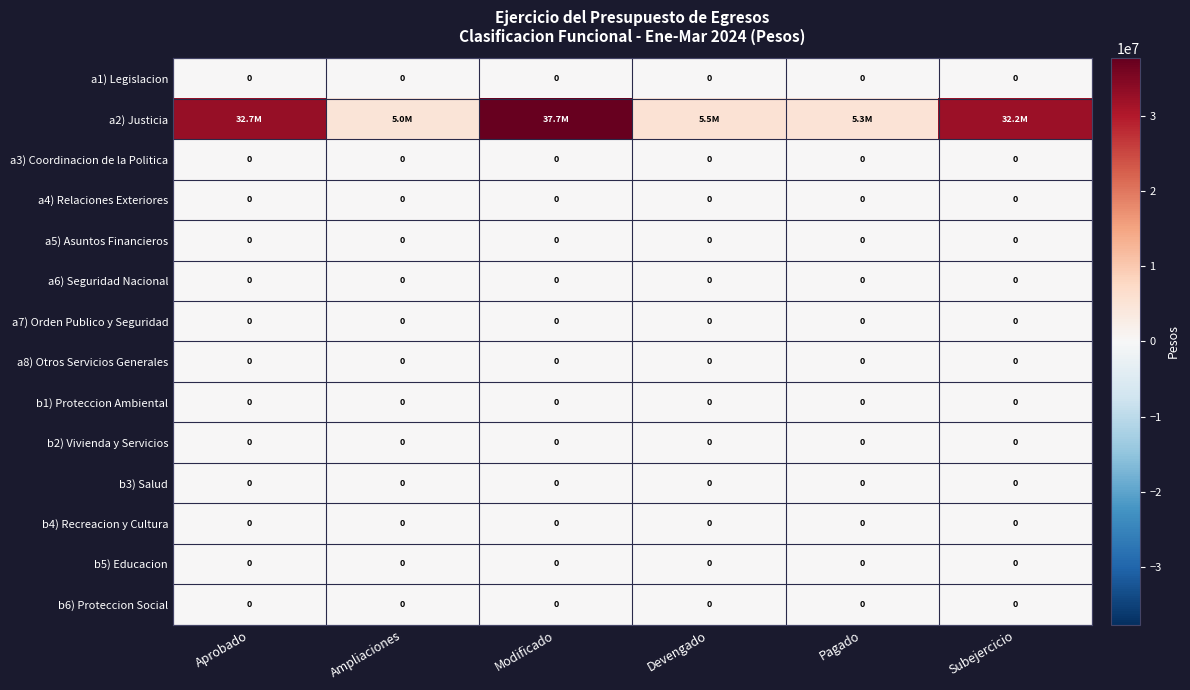

Which category has the lowest value across all series?

Aprobado